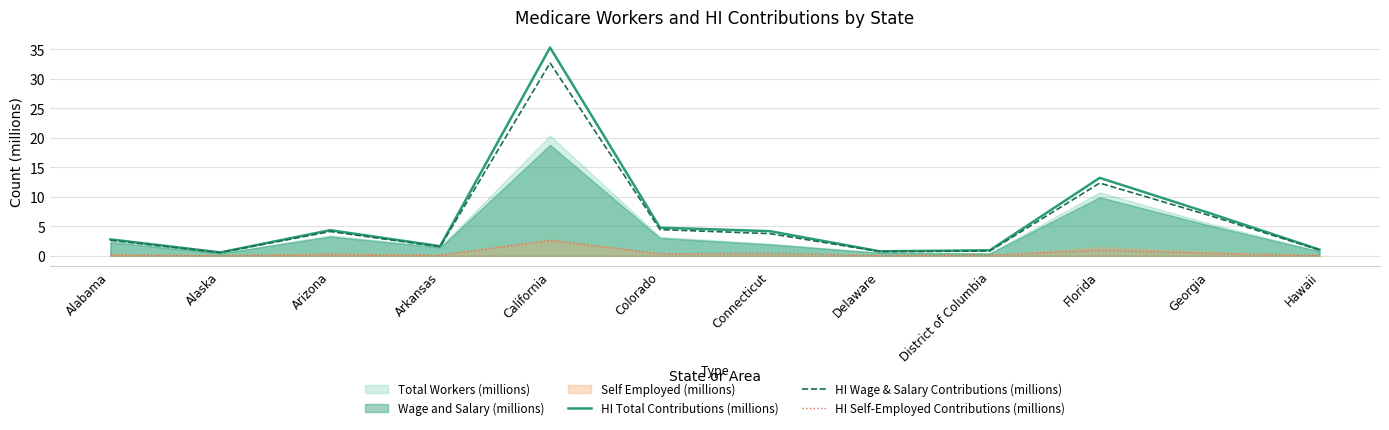

Is the value of HI Self-Employed Contributions (millions) at Alabama greater than the value of HI Total Contributions (millions) at Florida?

No